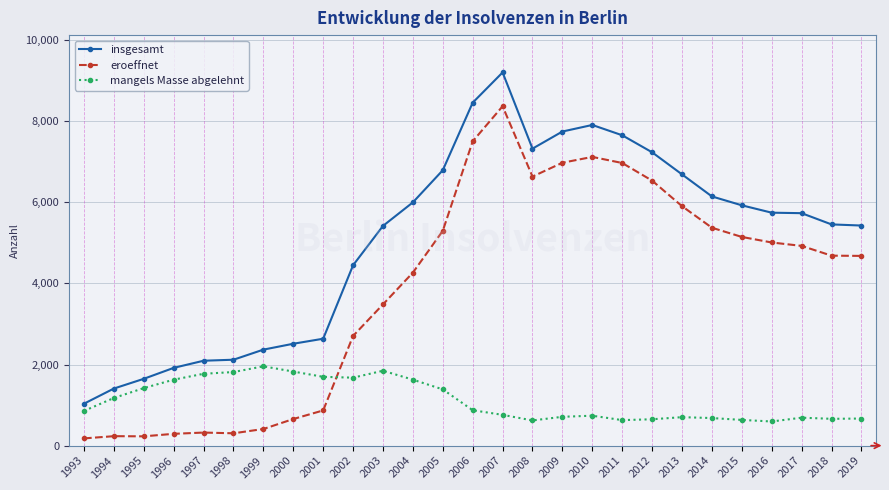

List the series in order of their peak value, lowest first.

mangels Masse abgelehnt, eroeffnet, insgesamt